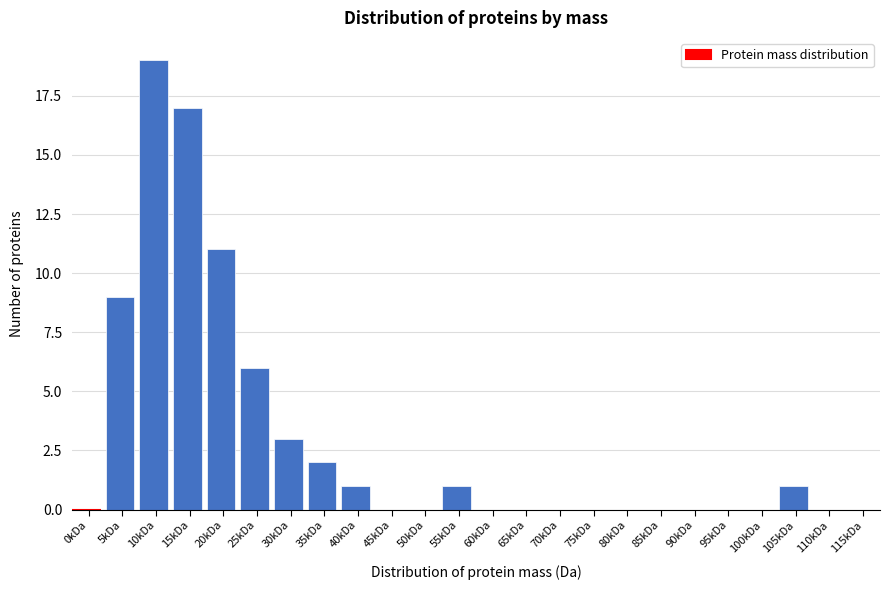

At which category does the chart reach its peak across all series?

10kDa